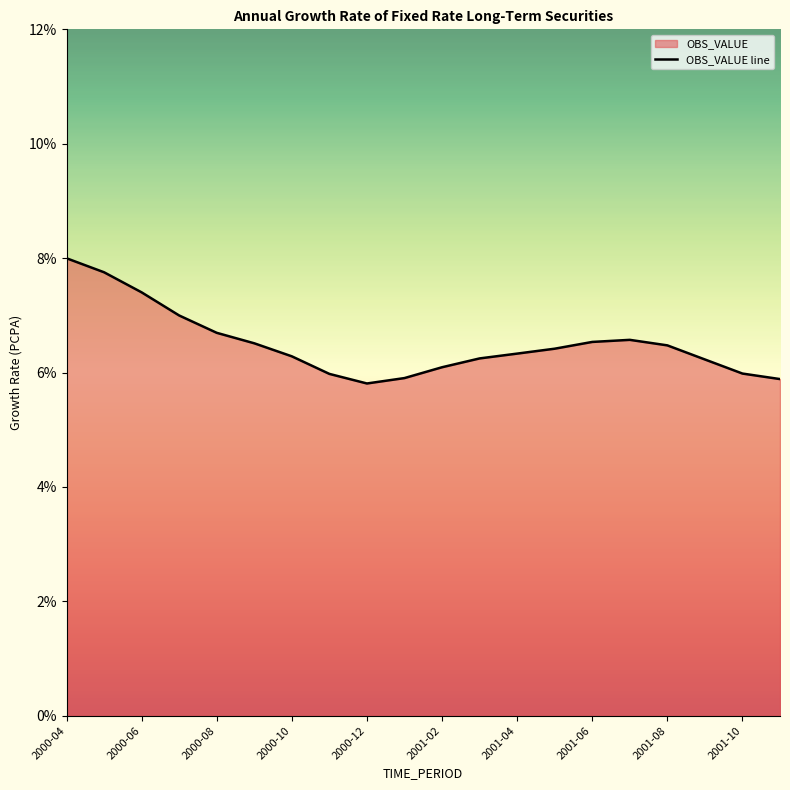

The value at 2001-10 is 3.2. True or false?

False